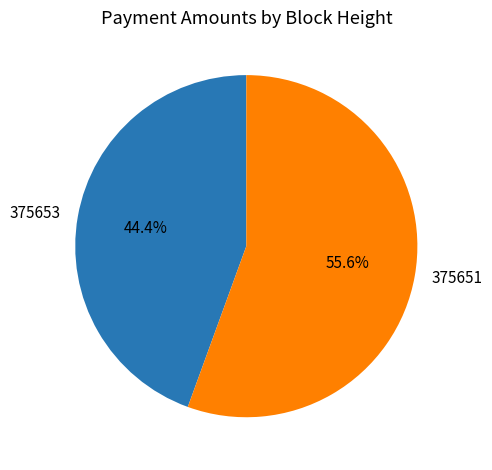

Which has a higher value, 375653 or 375651?

375651